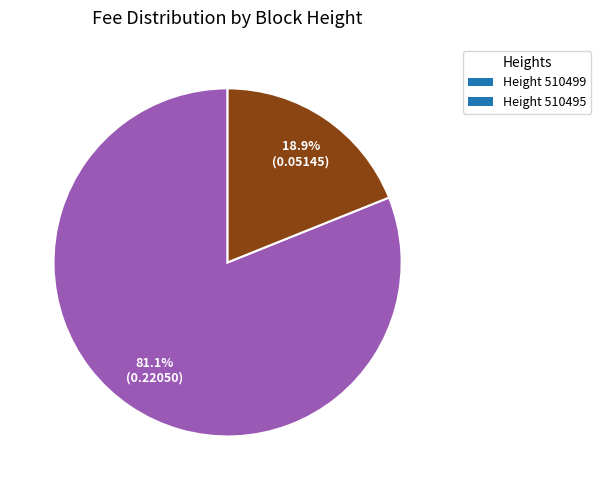

Which has a higher value, Height 510495 or Height 510499?

Height 510499